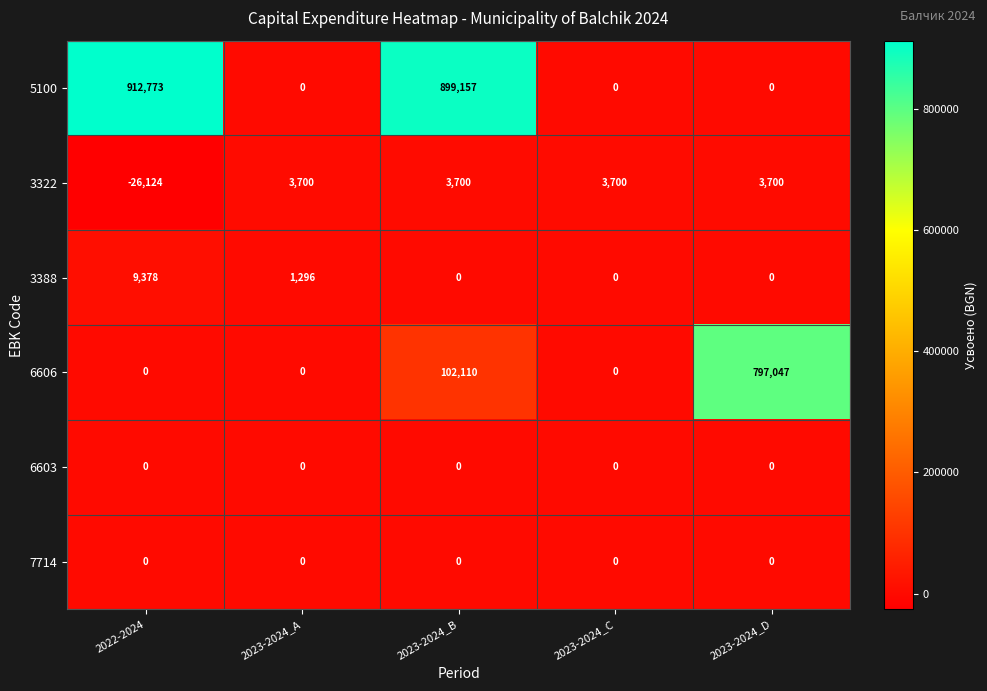

Reading left to right, list all the values displayed in this chart.

5100: 2022-2024=912773	2023-2024_A=0	2023-2024_B=899157	2023-2024_C=0	2023-2024_D=0
3322: 2022-2024=-26124	2023-2024_A=3700	2023-2024_B=3700	2023-2024_C=3700	2023-2024_D=3700
3388: 2022-2024=9378	2023-2024_A=1296	2023-2024_B=0	2023-2024_C=0	2023-2024_D=0
6606: 2022-2024=0	2023-2024_A=0	2023-2024_B=102110	2023-2024_C=0	2023-2024_D=797047
6603: 2022-2024=0	2023-2024_A=0	2023-2024_B=0	2023-2024_C=0	2023-2024_D=0
7714: 2022-2024=0	2023-2024_A=0	2023-2024_B=0	2023-2024_C=0	2023-2024_D=0